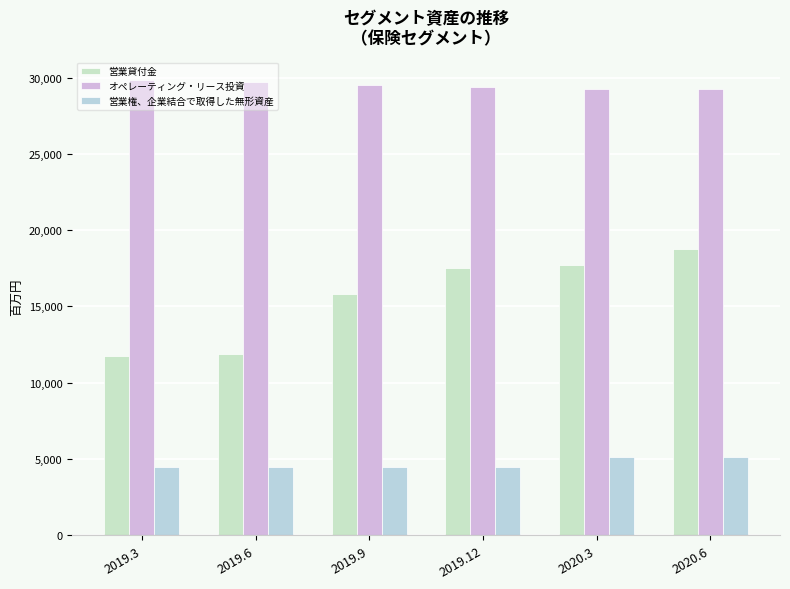

What are all the series names shown in the legend?

営業貸付金, オペレーティング・リース投資, 営業権、企業結合で取得した無形資産